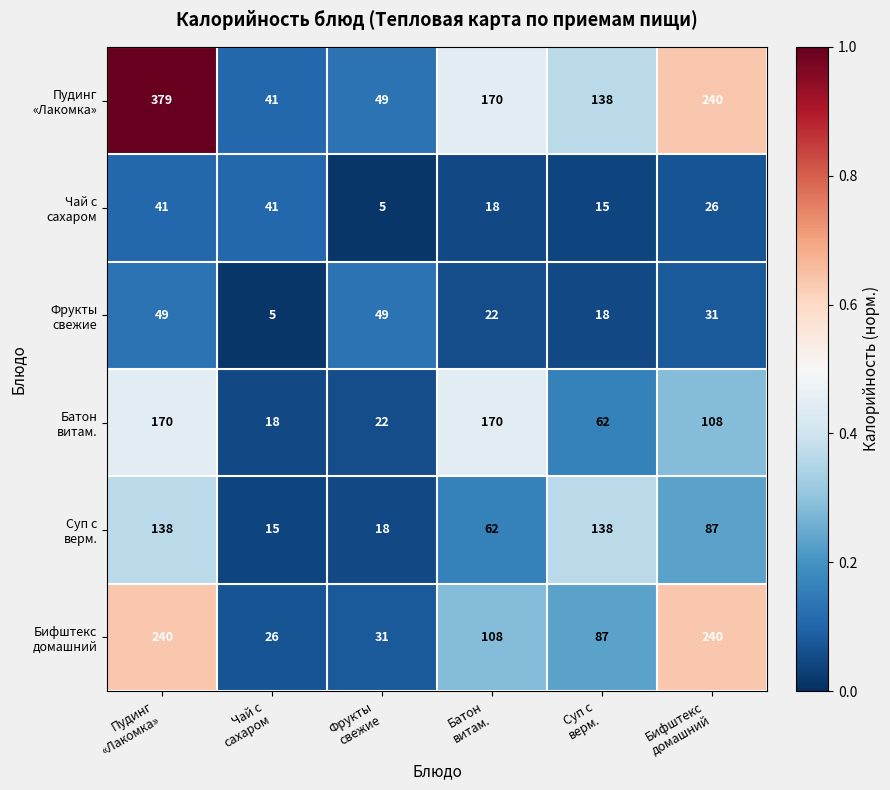

What is the maximum value shown in the chart?

379